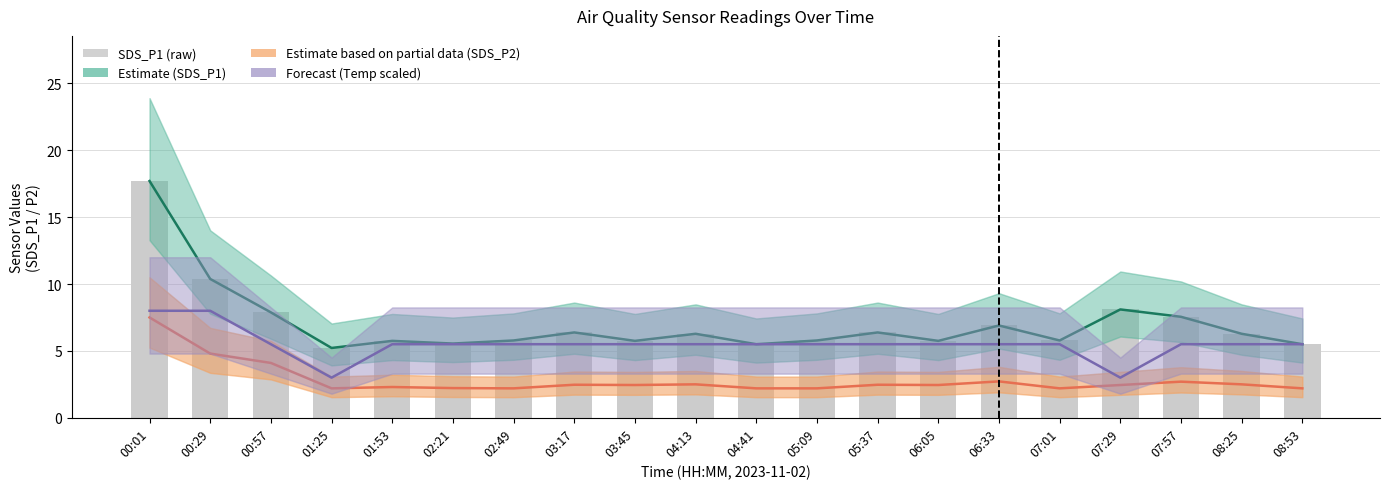

What is the difference between the maximum and minimum values in the Estimate based on partial data (SDS_P2) series?

5.3